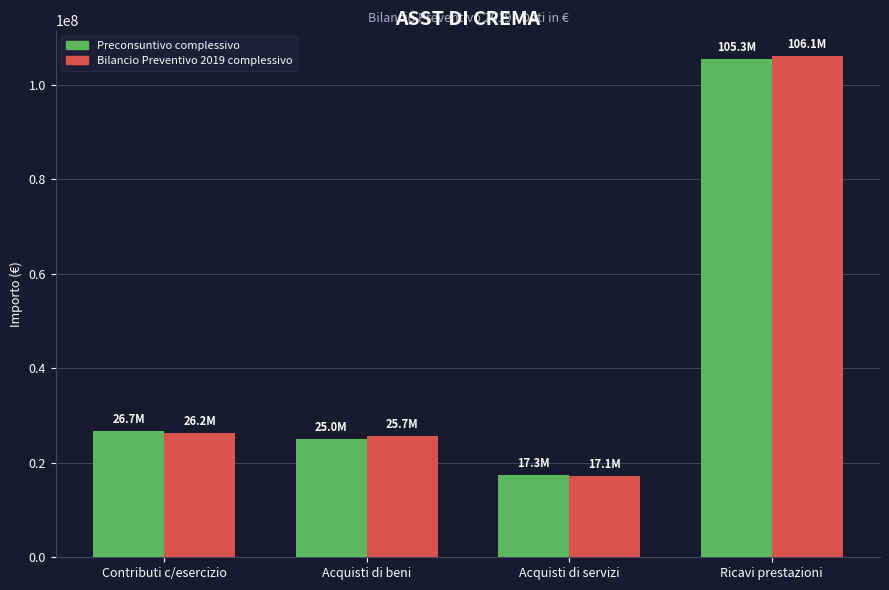

What is the greatest value displayed?

106135809